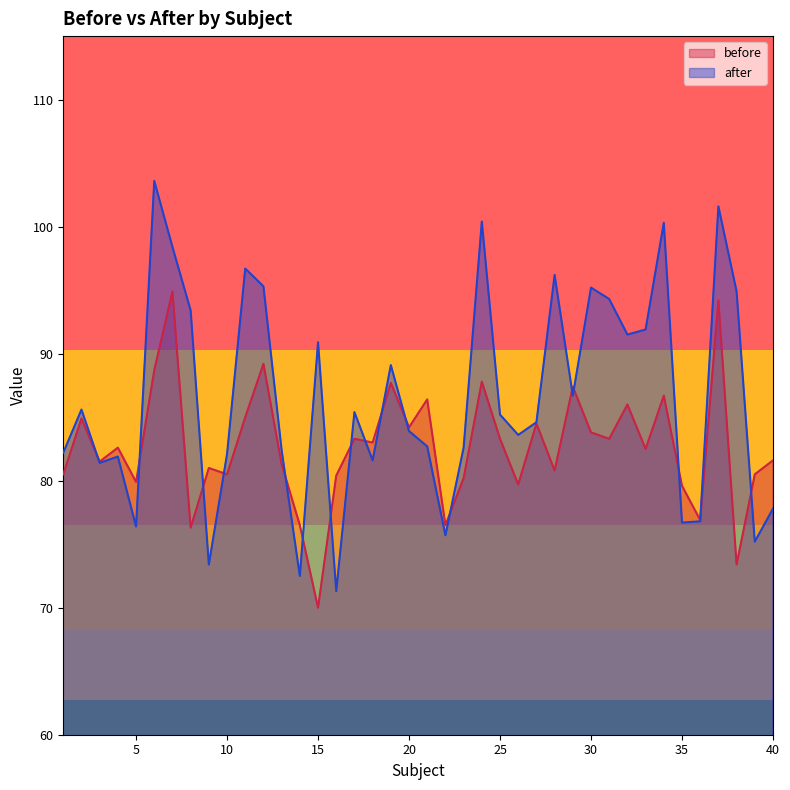

Which series has the largest total across all categories?

after